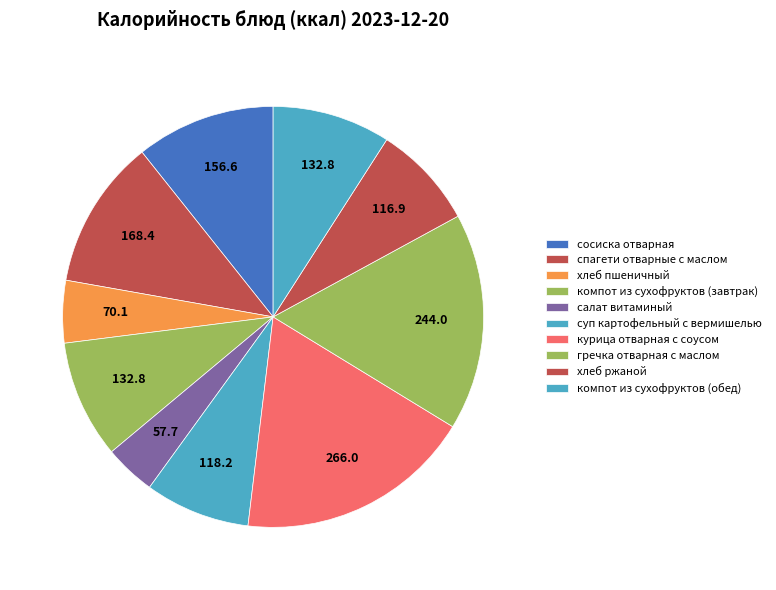

Count the number of slices in the pie.

10